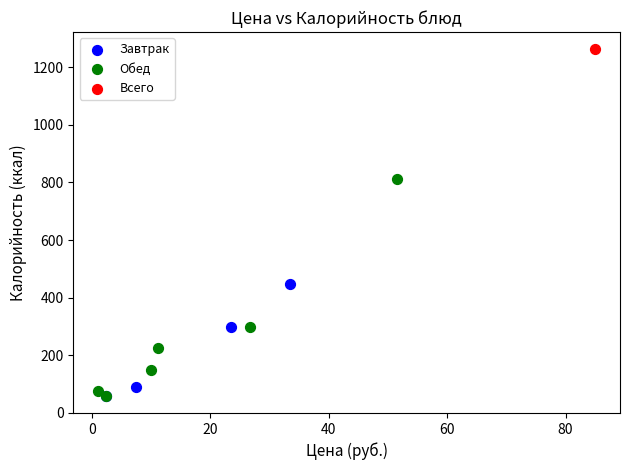

What are all the series names shown in the legend?

Завтрак, Обед, Всего